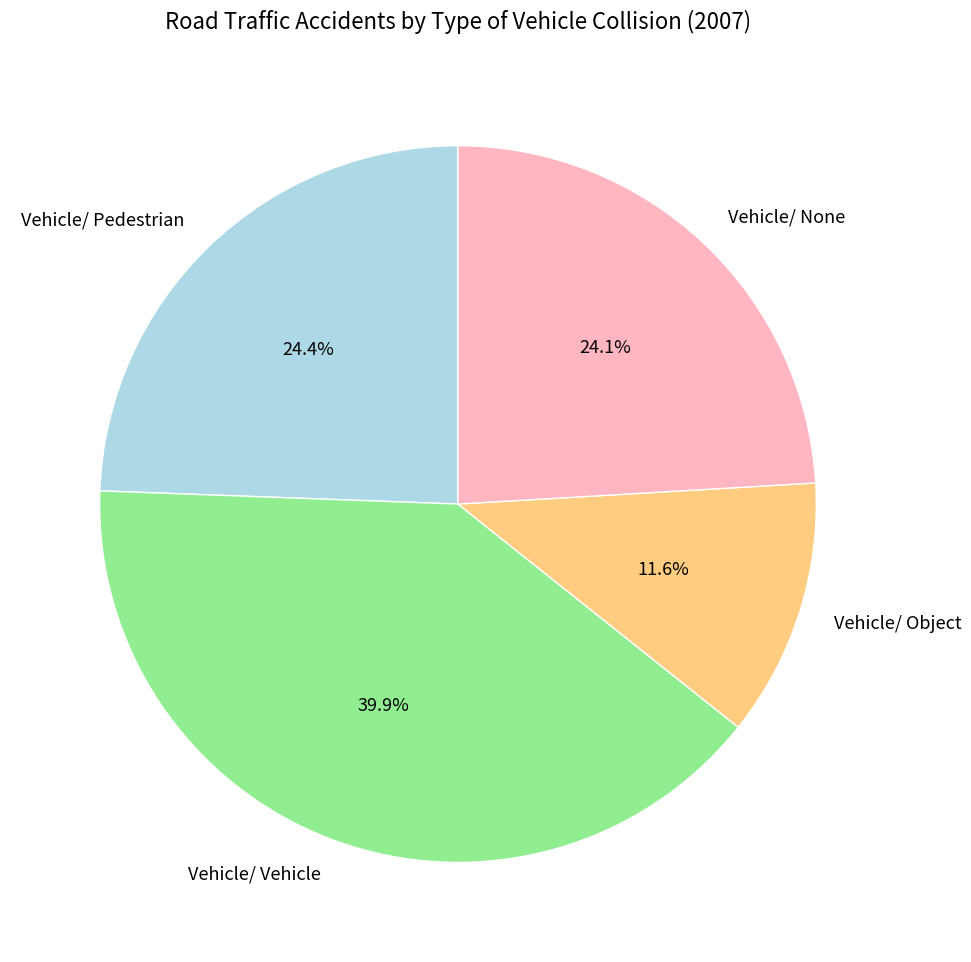

Combined, do Vehicle/ None and Vehicle/ Object account for over 50%?

No